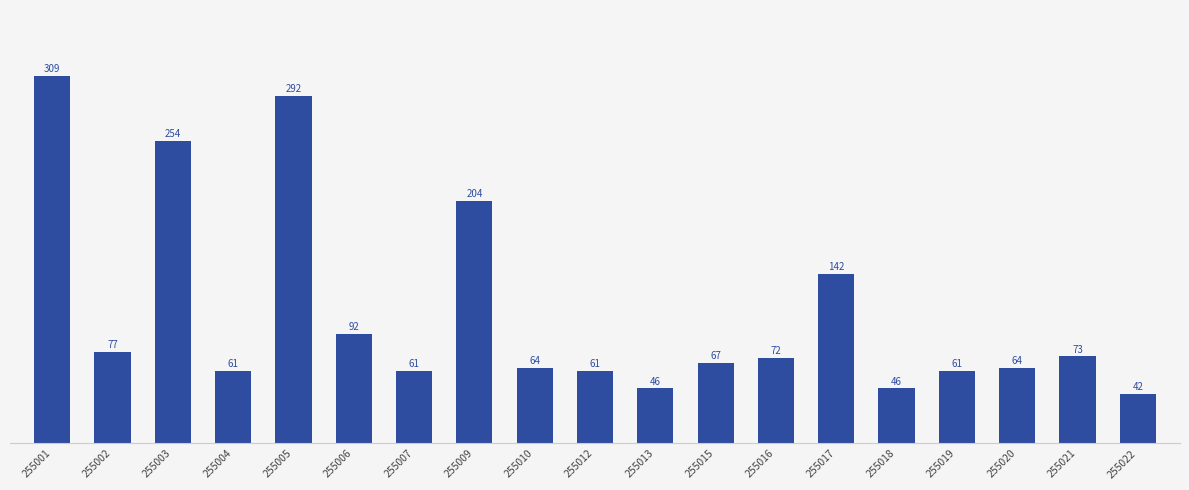

What is the sum of the values at 255017 and 255019?

202.9